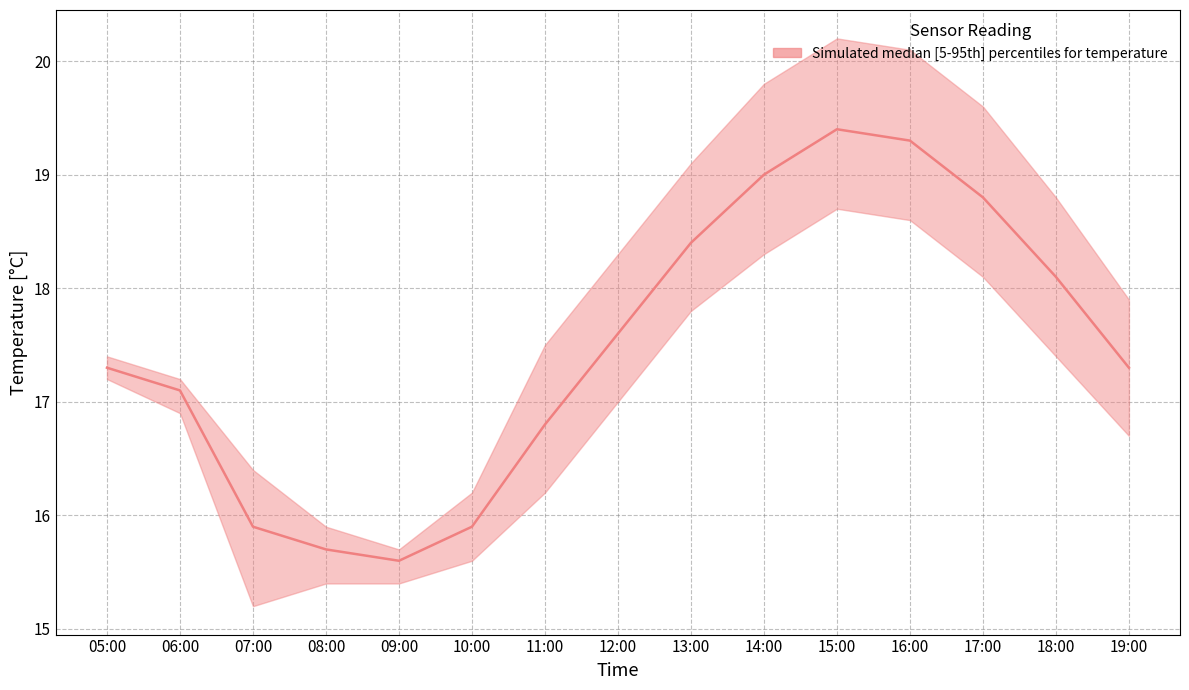

Reading left to right, extract all data points from this chart.

temperature_upper: 05:00=17.4	06:00=17.2	07:00=16.4	08:00=15.9	09:00=15.7	10:00=16.2	11:00=17.5	12:00=18.3	13:00=19.1	14:00=19.8	15:00=20.2	16:00=20.1	17:00=19.6	18:00=18.8	19:00=17.9
temperature_median: 05:00=17.3	06:00=17.1	07:00=15.9	08:00=15.7	09:00=15.6	10:00=15.9	11:00=16.8	12:00=17.6	13:00=18.4	14:00=19.0	15:00=19.4	16:00=19.3	17:00=18.8	18:00=18.1	19:00=17.3
temperature_lower: 05:00=17.2	06:00=16.9	07:00=15.2	08:00=15.4	09:00=15.4	10:00=15.6	11:00=16.2	12:00=17.0	13:00=17.8	14:00=18.3	15:00=18.7	16:00=18.6	17:00=18.1	18:00=17.4	19:00=16.7